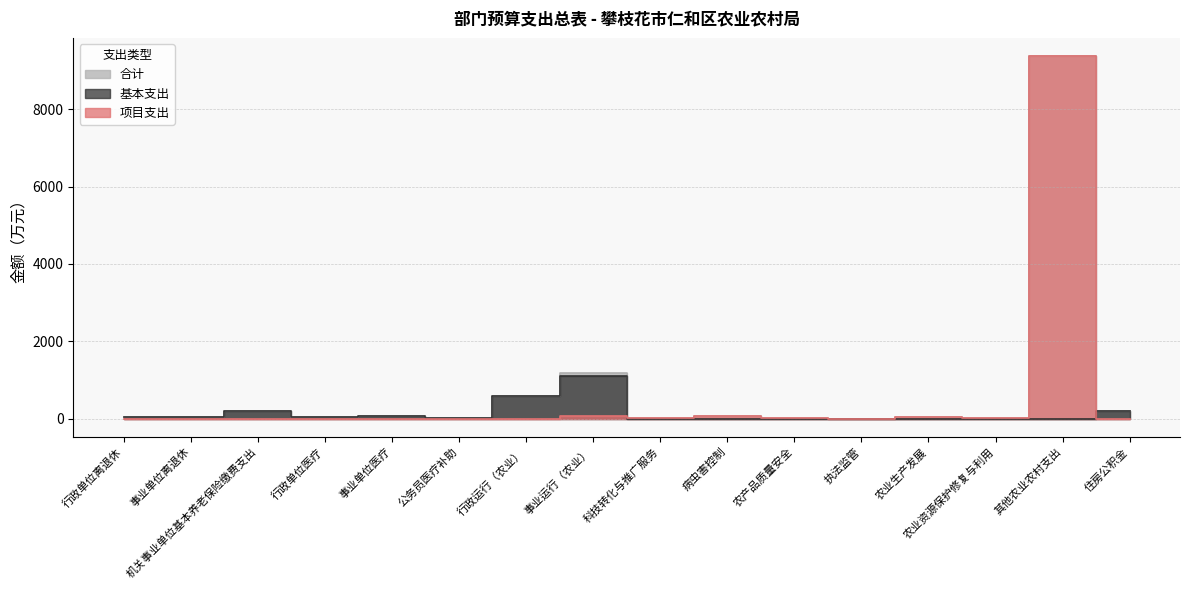

Between 住房公积金 and 农业生产发展, which is larger?

住房公积金